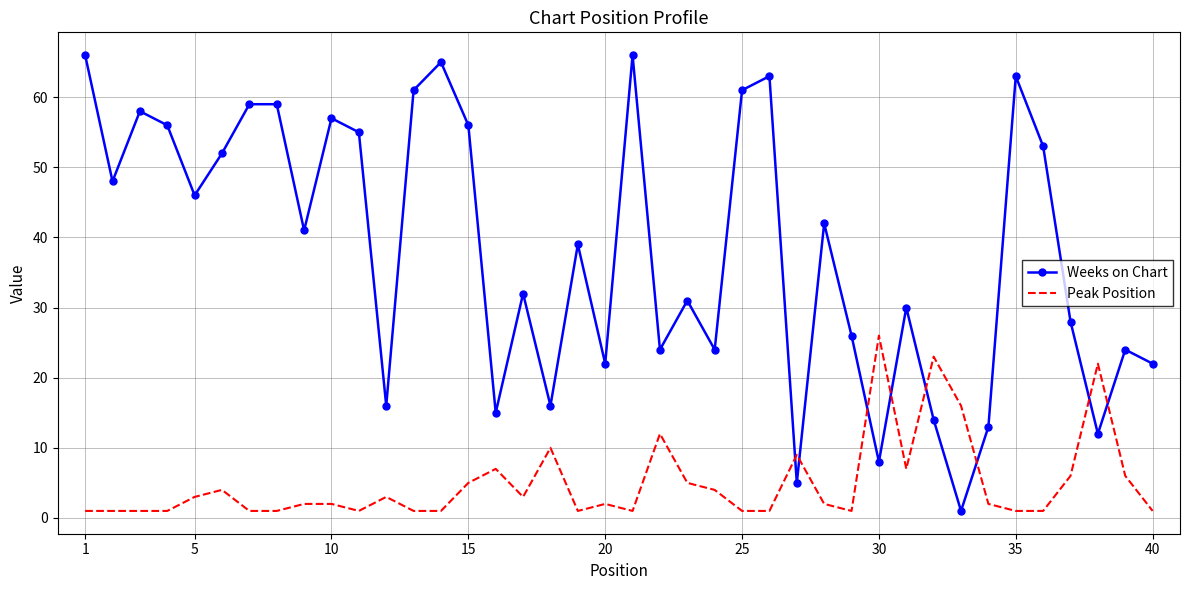

What are all the series names shown in the legend?

Weeks on Chart, Peak Position